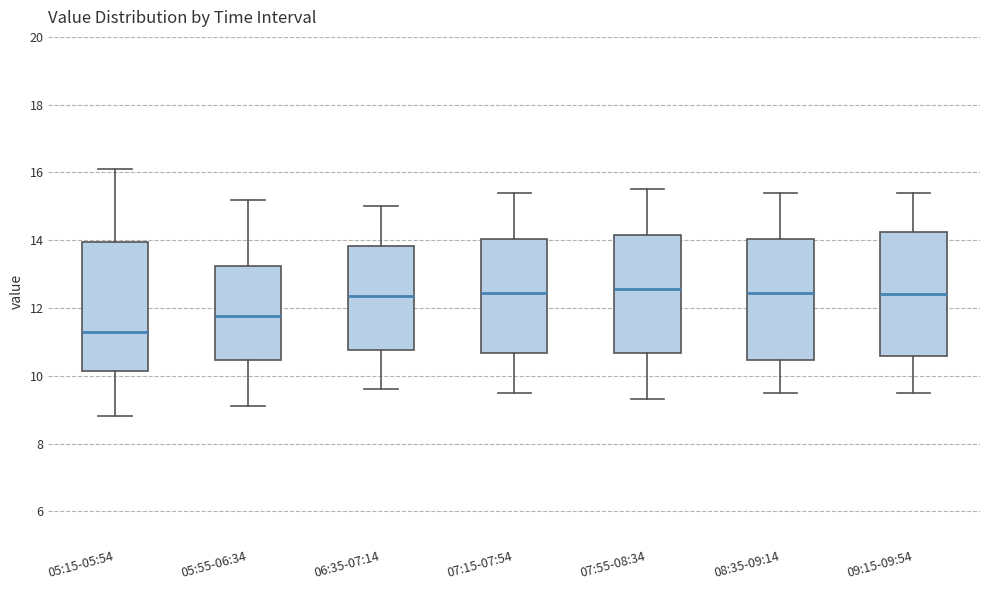

Reading left to right, transcribe this box plot: for each box, give where its median line is, the range the box spans, and where its two whiskers end, as read against the y-axis. The values are not printed on the chart, so give them approximately, as read against the axis.

05:15-05:54: median 11.4, box 10.2 to 14.0, whiskers 8.8 to 16.2
05:55-06:34: median 11.8, box 10.4 to 13.2, whiskers 9.2 to 15.2
06:35-07:14: median 12.4, box 10.8 to 13.8, whiskers 9.6 to 15.0
07:15-07:54: median 12.4, box 10.6 to 14.0, whiskers 9.6 to 15.4
07:55-08:34: median 12.6, box 10.6 to 14.2, whiskers 9.4 to 15.6
08:35-09:14: median 12.4, box 10.4 to 14.0, whiskers 9.6 to 15.4
09:15-09:54: median 12.4, box 10.6 to 14.2, whiskers 9.6 to 15.4